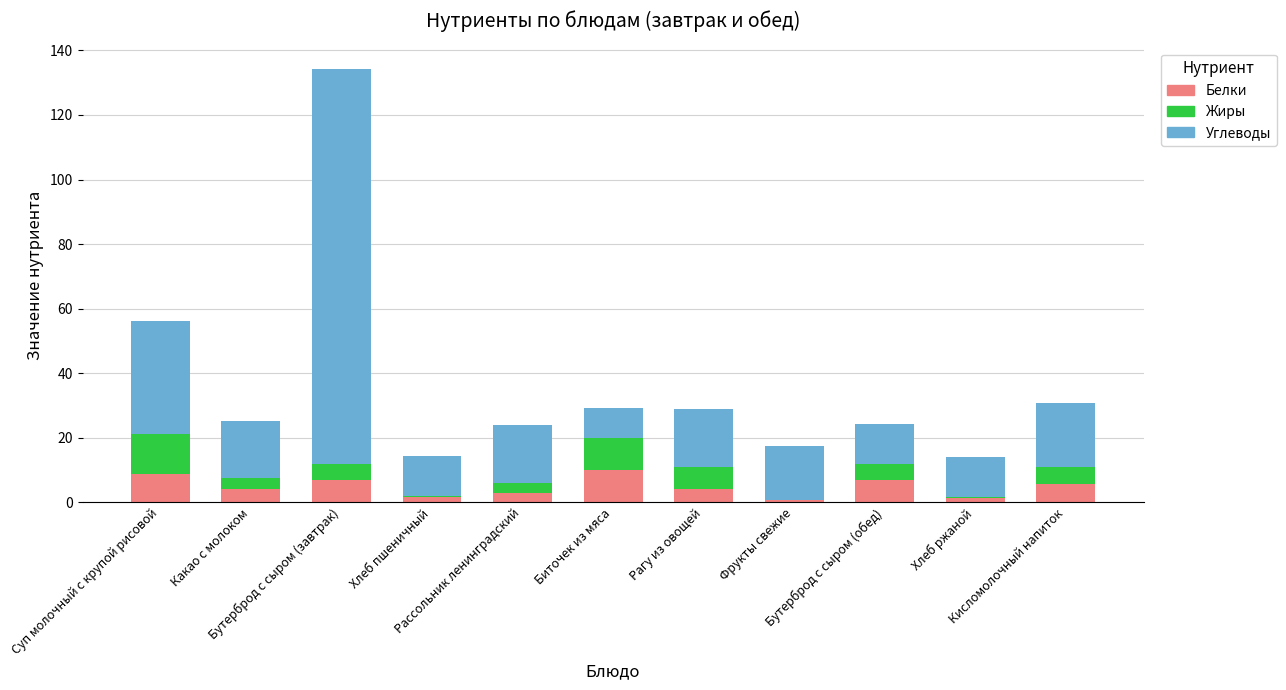

What is the sum of all Белки values?

52.9